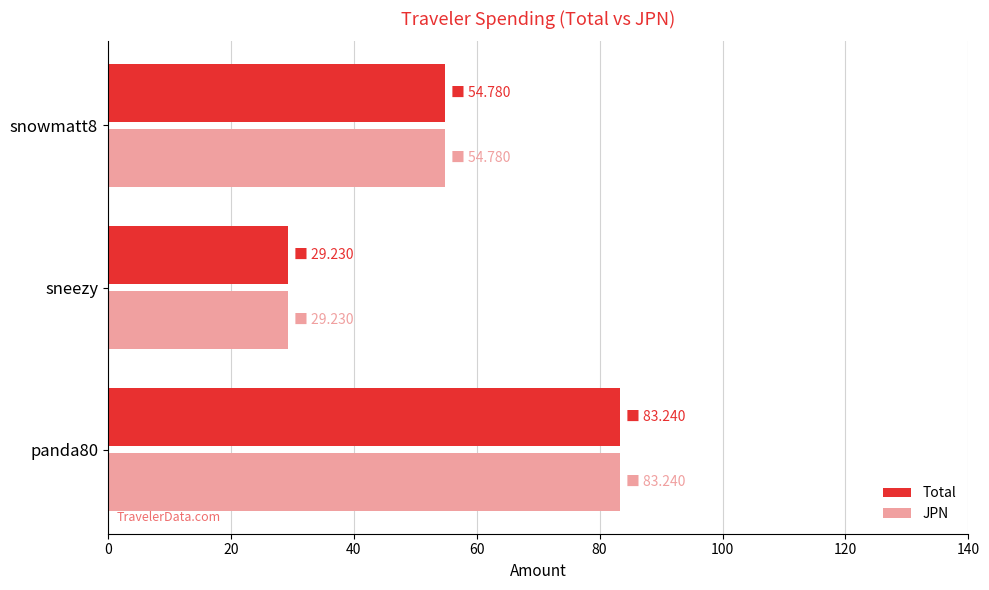

The JPN series shows 29.2 at sneezy. True or false?

True